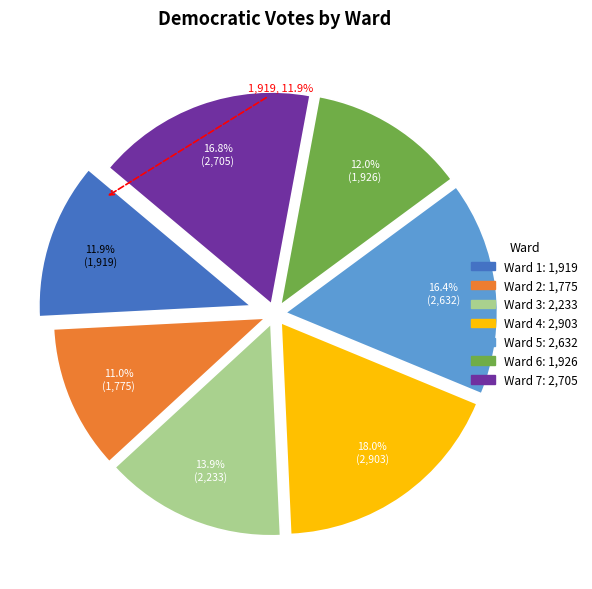

How many segments does this pie chart have?

7